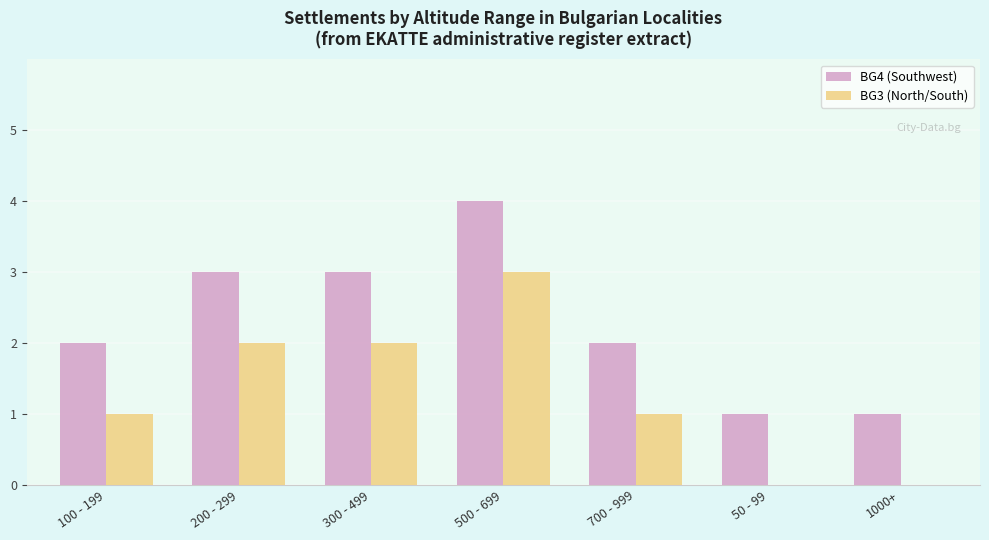

Which series has the largest total across all categories?

BG4 (Southwest)